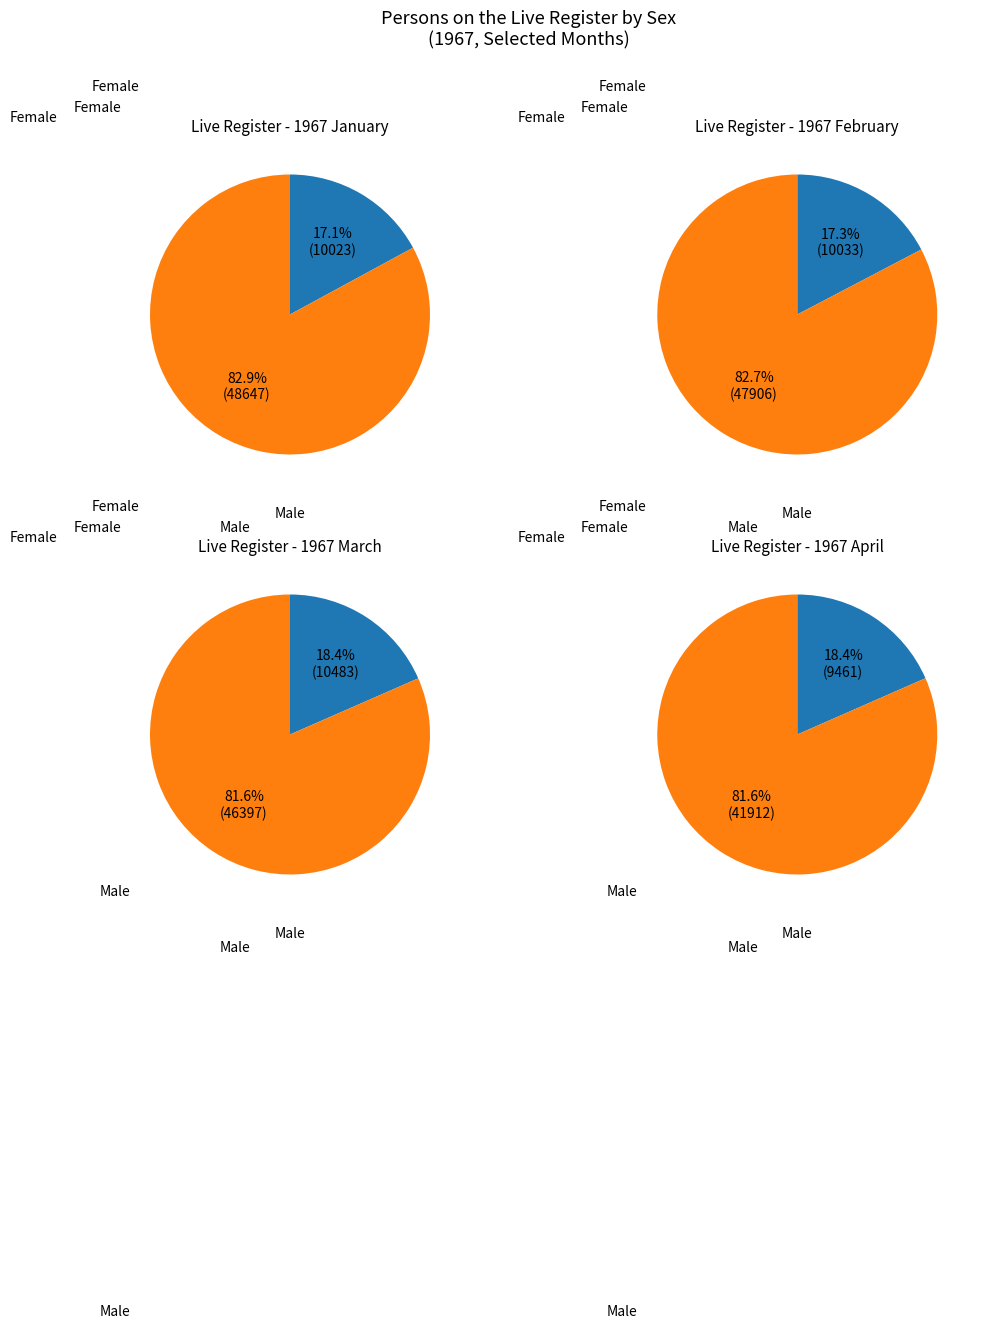

How many segments does this pie chart have?

4